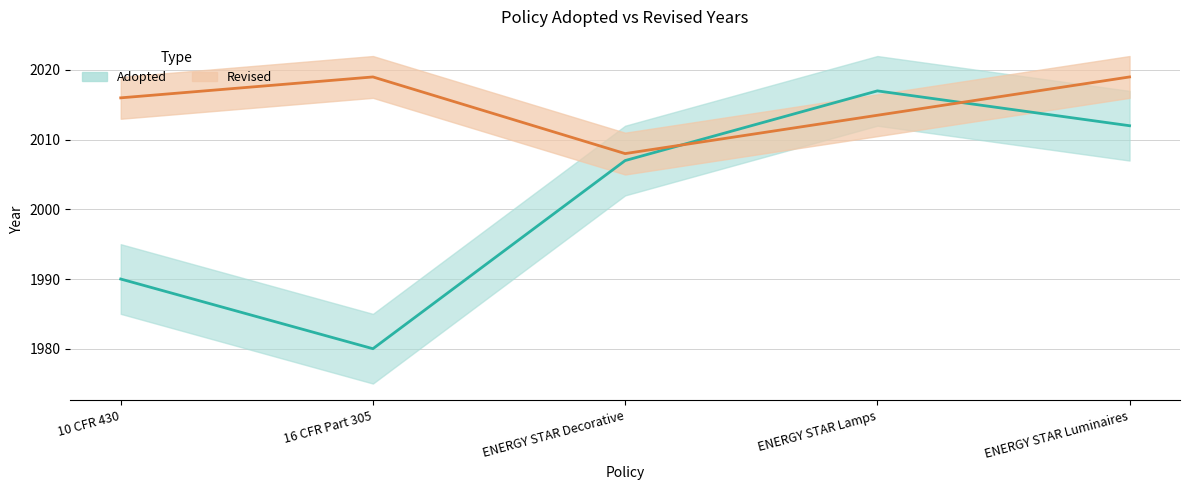

What is the ratio of the value at 10 CFR 430 to the value at ENERGY STAR Luminaires?

1.0